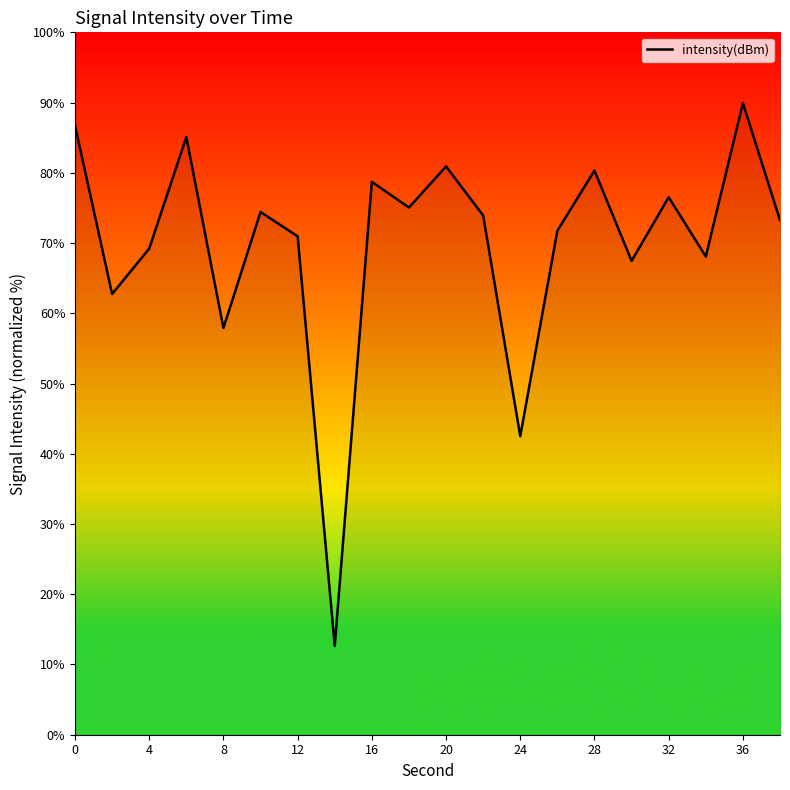

What is the minimum value shown in the chart?

12.6